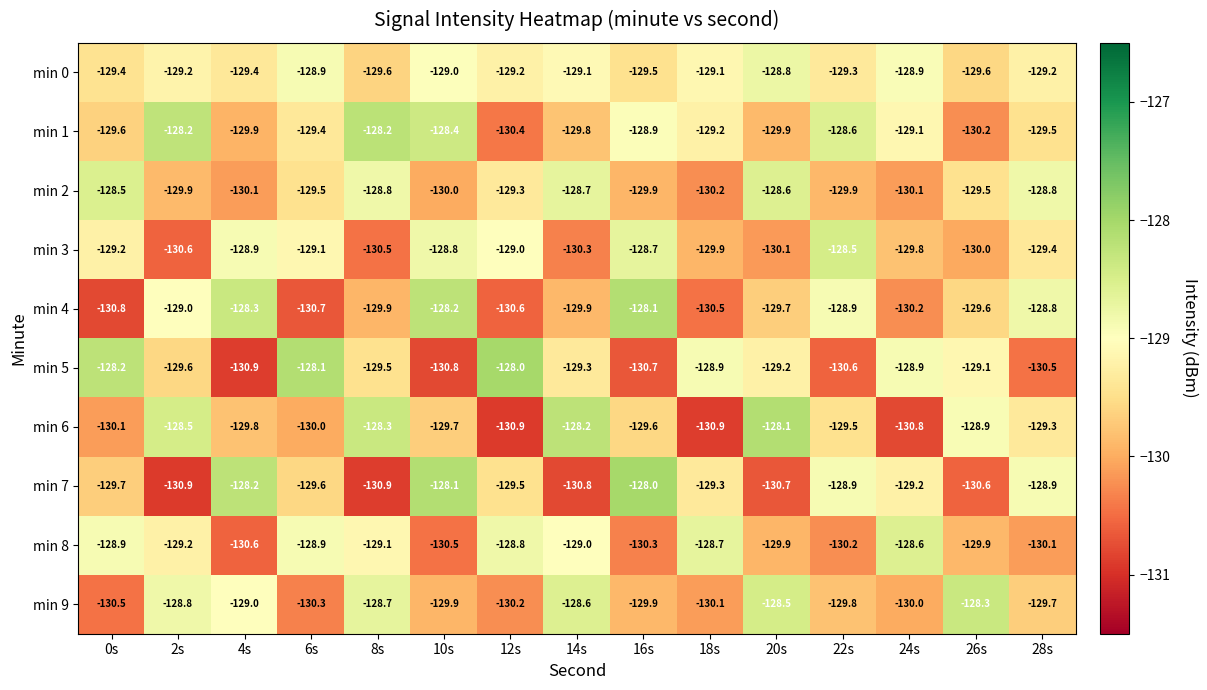

What is the greatest value displayed?

-128.0